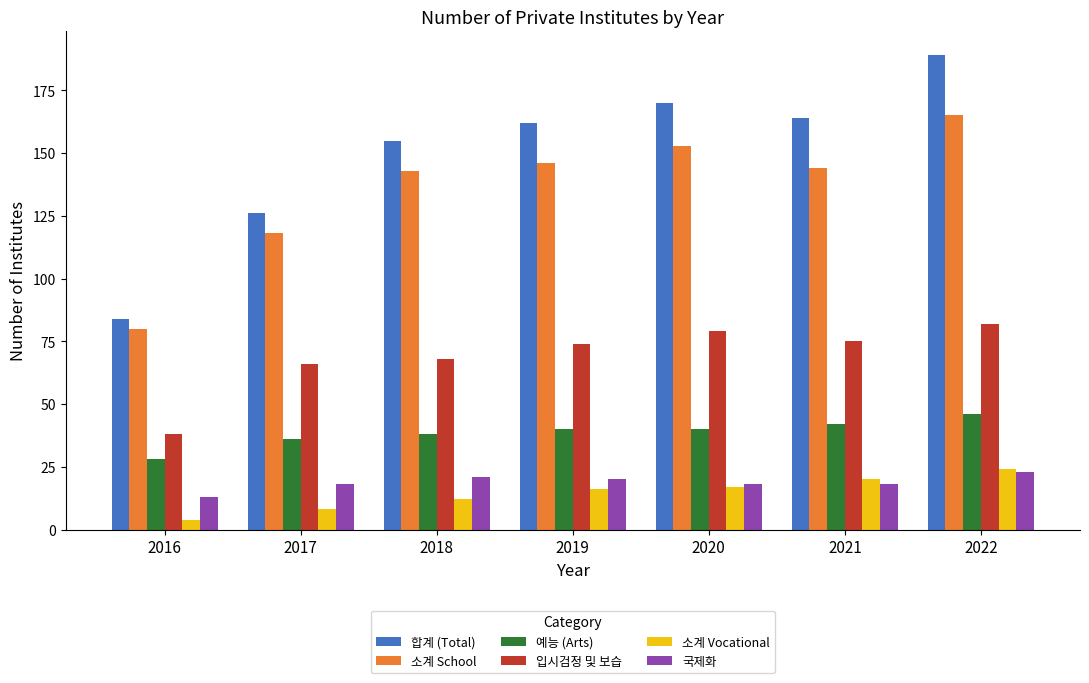

Which category has the highest value in the 국제화 series?

2022